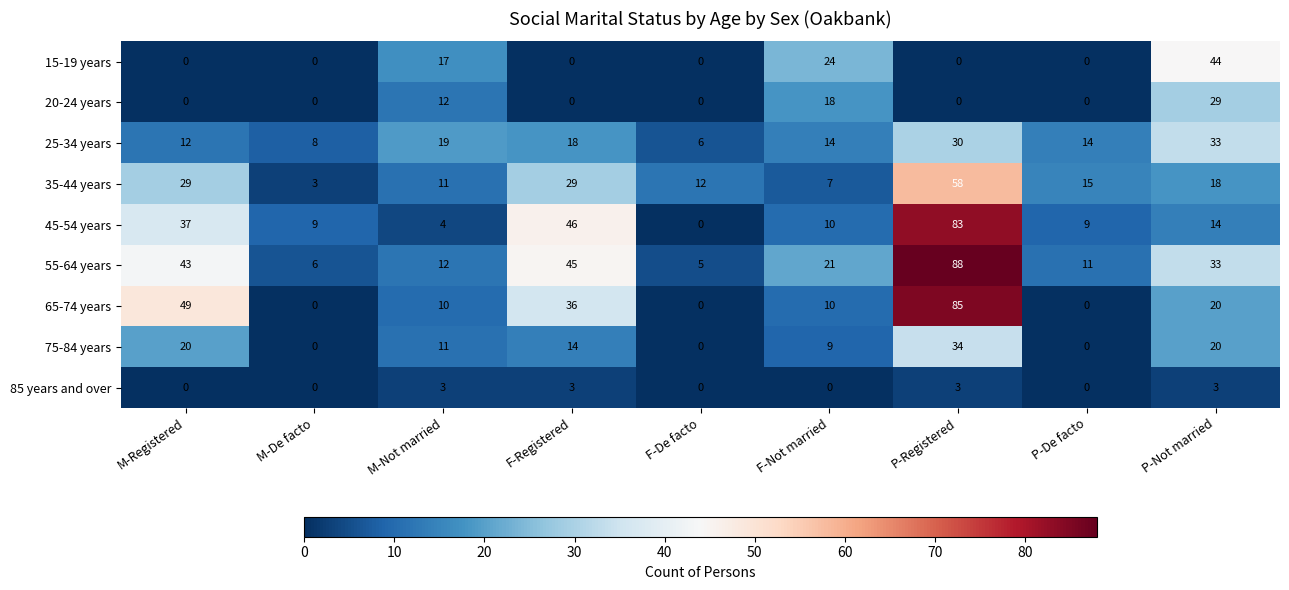

At which category is the sum across all series the highest?

P-Registered